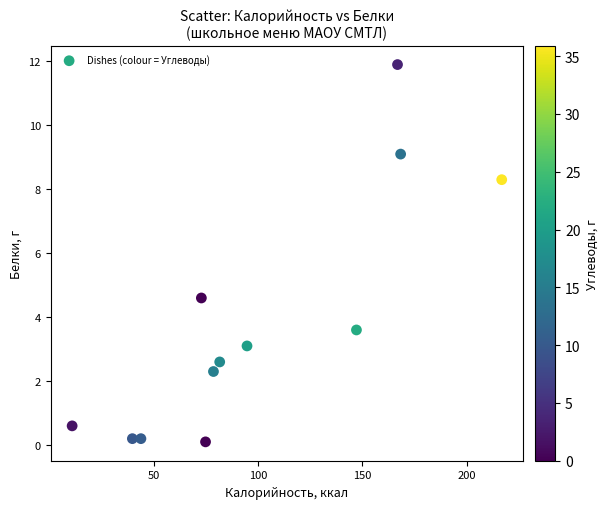

What Y value in the scatter plot is closest to 6?

4.6